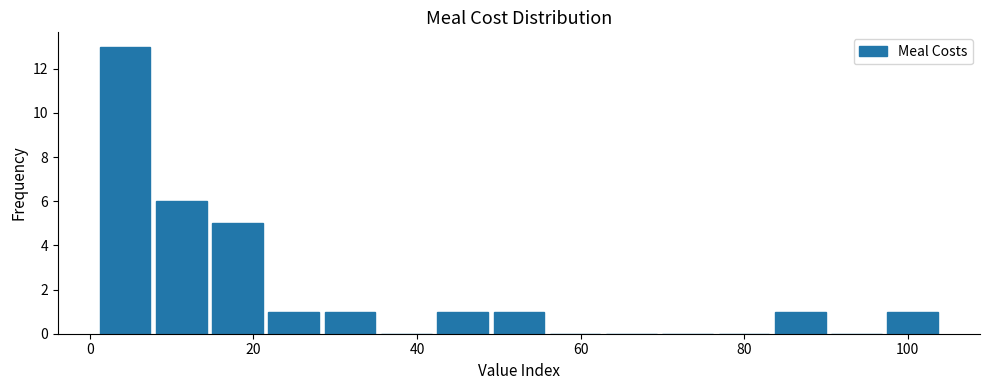

Around what value on the x-axis is the tallest bar? Give the approximate position of its centre, as read against the axis.

4